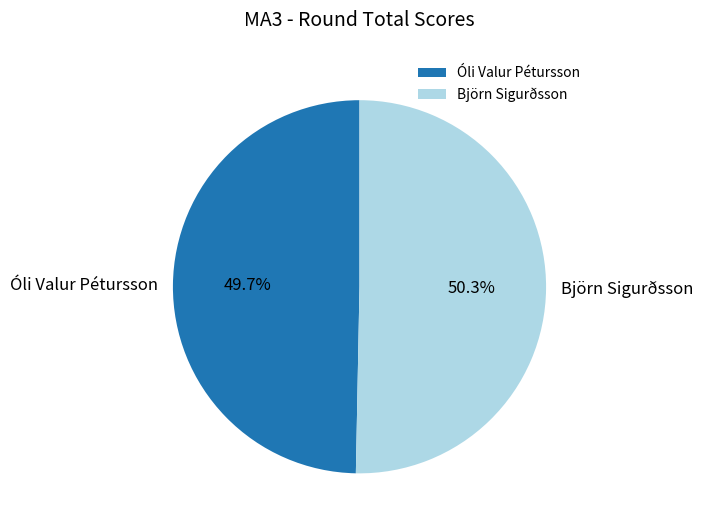

Is there a majority slice in this chart?

Yes